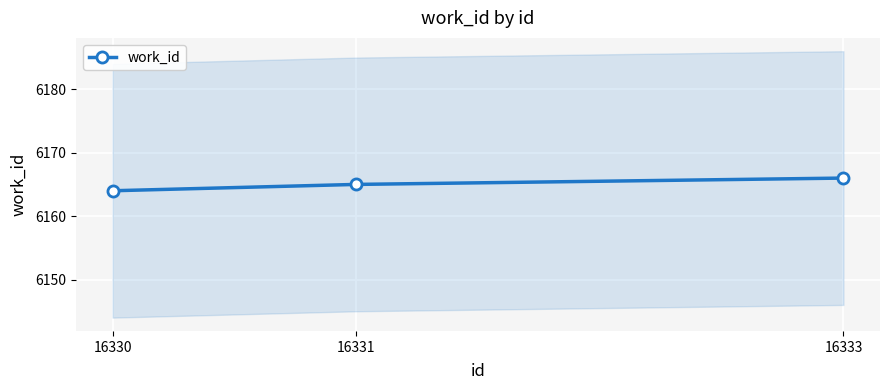

Reading right to left, extract all data points from this chart.

16333=6166	16331=6165	16330=6164